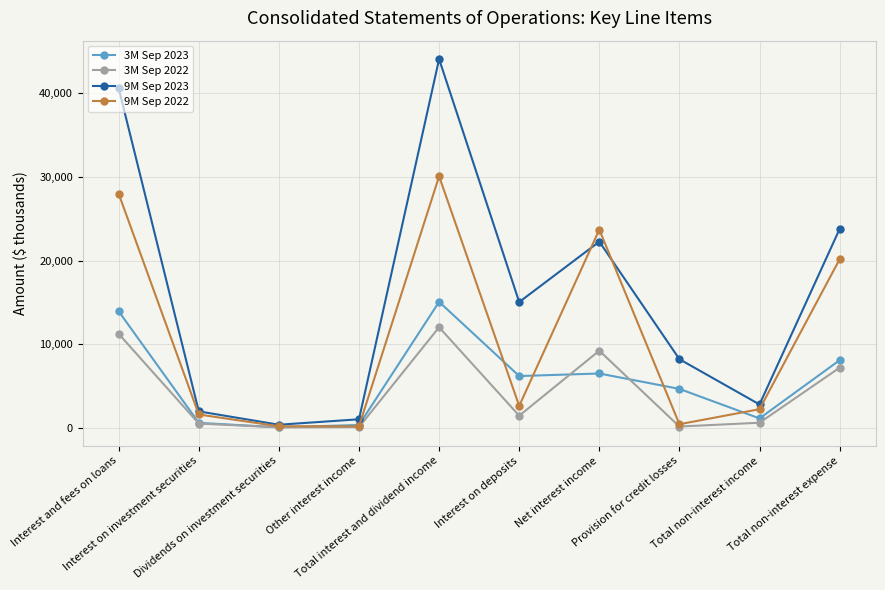

Reading right to left, extract all data points from this chart.

3M Sep 2023: Total non-interest expense=8109	Total non-interest income=1169	Provision for credit losses=4688	Net interest income=6525	Interest on deposits=6220	Total interest and dividend income=15070	Other interest income=384	Dividends on investment securities=110	Interest on investment securities=640	Interest and fees on loans=13936
3M Sep 2022: Total non-interest expense=7214	Total non-interest income=654	Provision for credit losses=200	Net interest income=9243	Interest on deposits=1493	Total interest and dividend income=12039	Other interest income=135	Dividends on investment securities=99	Interest on investment securities=555	Interest and fees on loans=11250
9M Sep 2023: Total non-interest expense=23756	Total non-interest income=2833	Provision for credit losses=8233	Net interest income=22251	Interest on deposits=15047	Total interest and dividend income=44025	Other interest income=1064	Dividends on investment securities=416	Interest on investment securities=2007	Interest and fees on loans=40538
9M Sep 2022: Total non-interest expense=20145	Total non-interest income=2266	Provision for credit losses=475	Net interest income=23689	Interest on deposits=2659	Total interest and dividend income=30046	Other interest income=224	Dividends on investment securities=229	Interest on investment securities=1635	Interest and fees on loans=27958